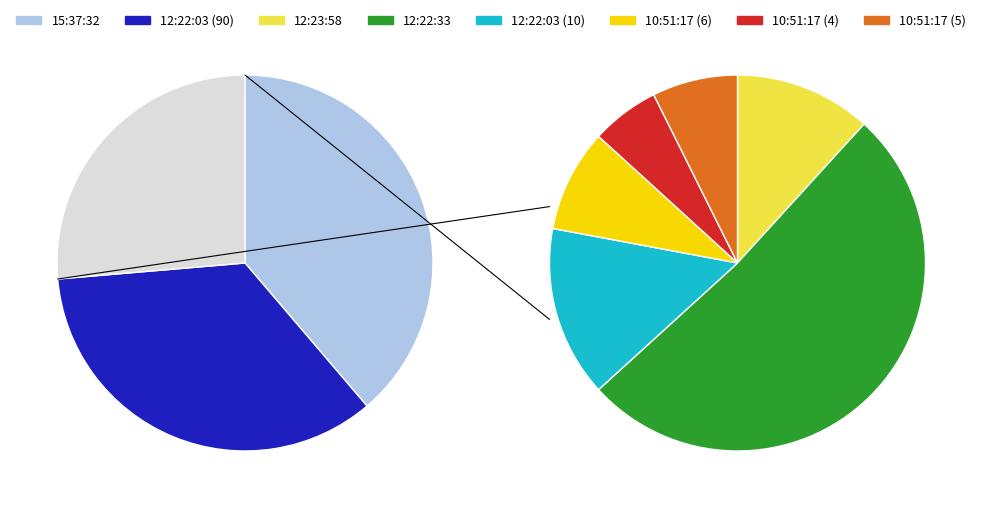

Do 10:51:17 (5) and 12:22:03 (90) together represent more than half of the pie?

No